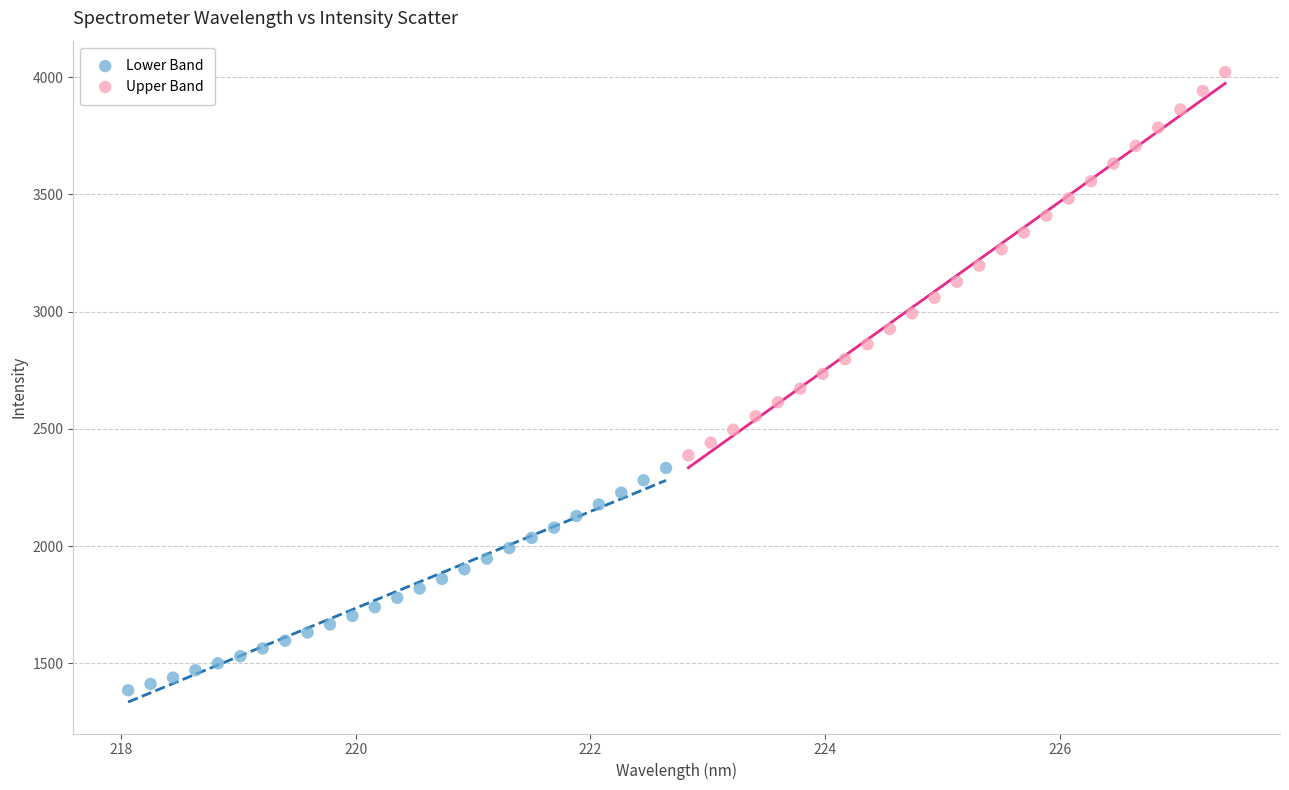

Which series reaches the maximum Y coordinate?

Upper Band